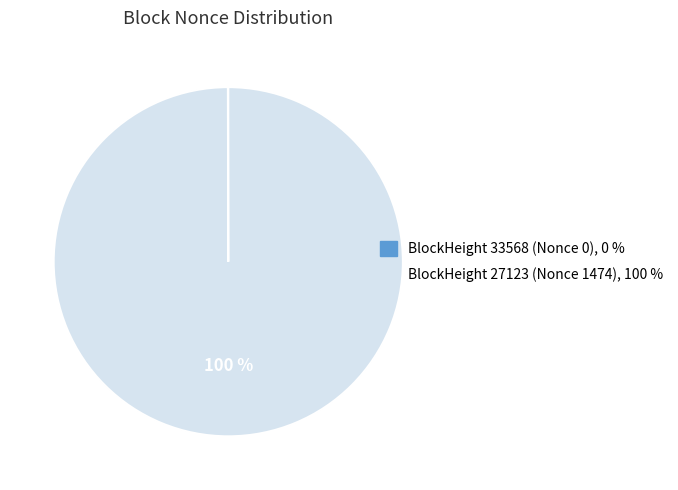

Is there a majority slice in this chart?

Yes